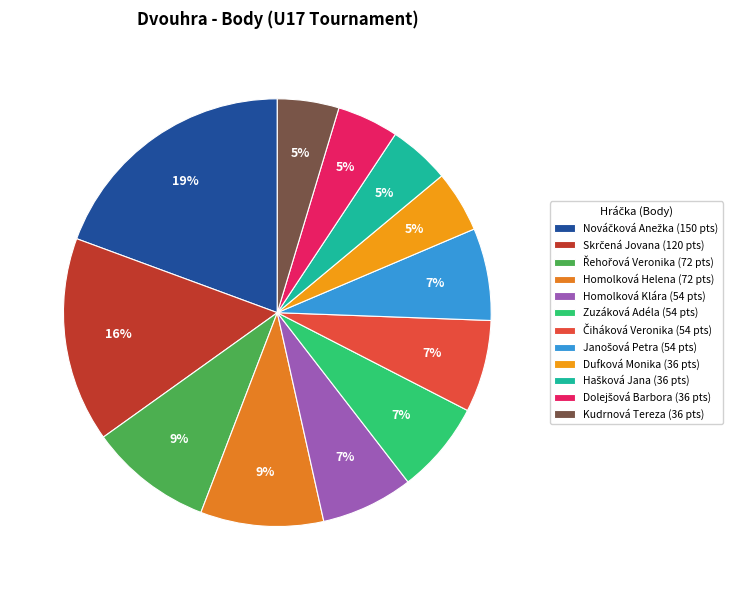

Does any single category account for the majority?

No